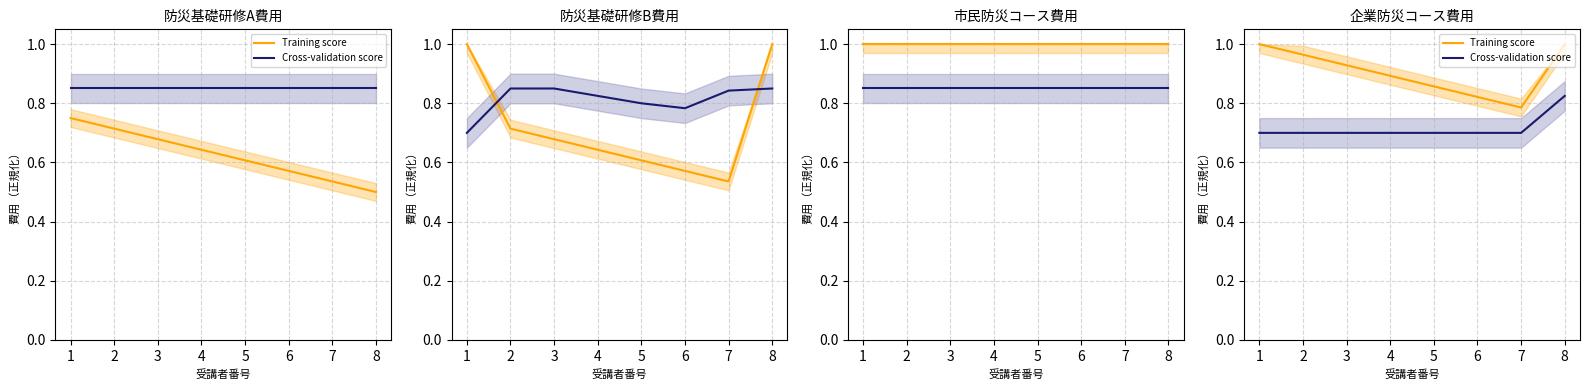

What is the spread (max minus min) of values at 7?

0.1